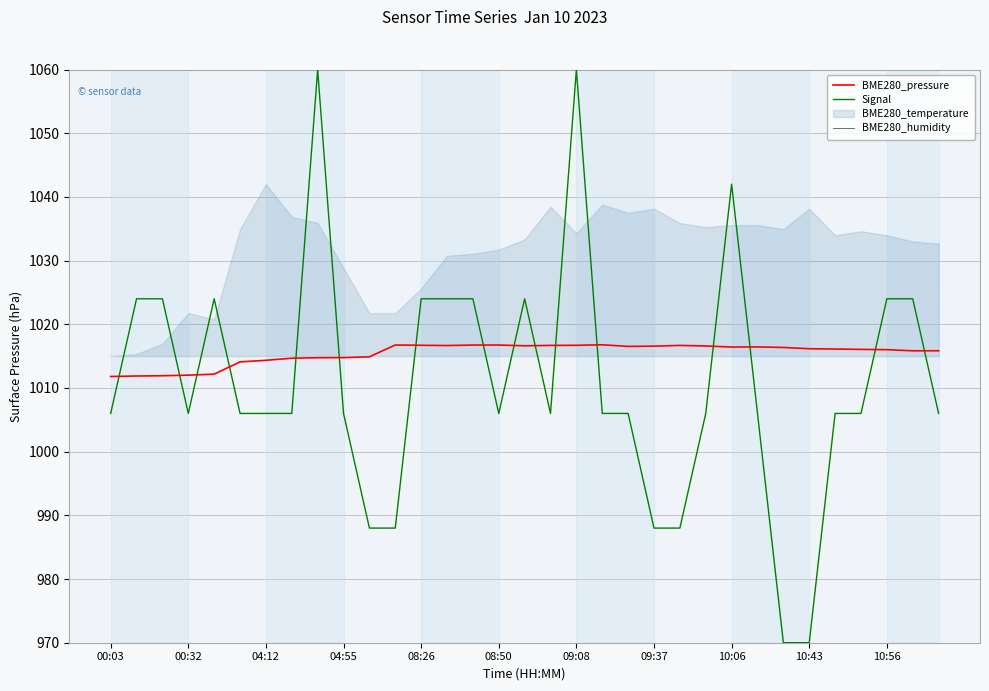

After their last crossing, which series has the higher values: Signal or BME280_pressure?

BME280_pressure